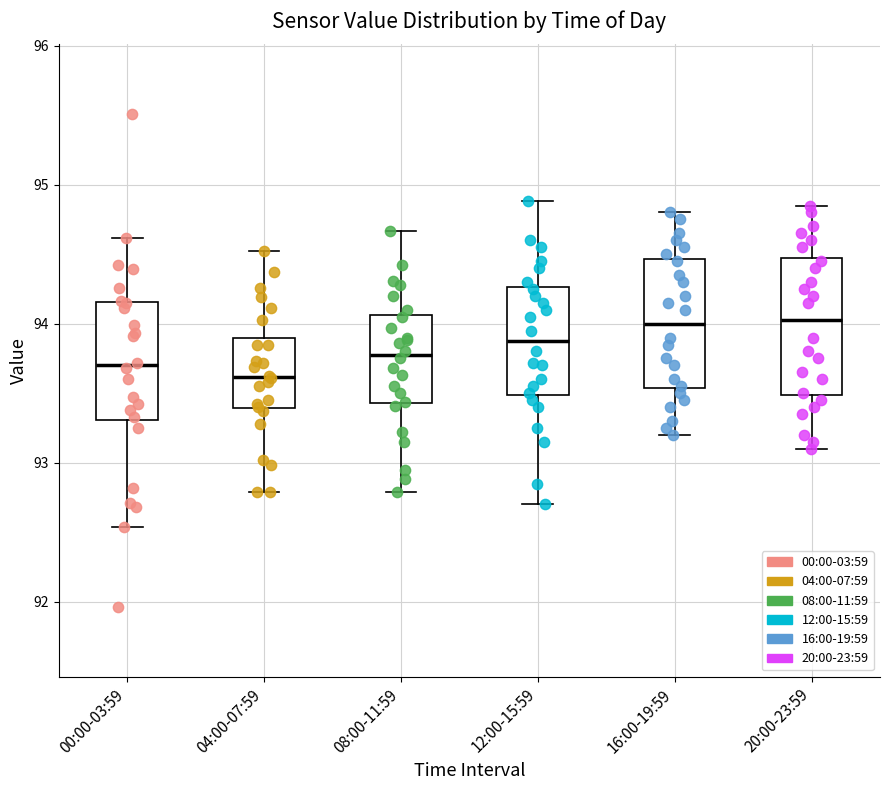

Reading left to right, read every box against the y-axis: the position of its median line, the range the box covers, and the ends of its whiskers. The values are not printed on the chart, so give them approximately, as read against the axis.

00:00-03:59: median 93.7, box 93.3 to 94.2, whiskers 92.5 to 94.6
04:00-07:59: median 93.6, box 93.4 to 93.9, whiskers 92.8 to 94.5
08:00-11:59: median 93.8, box 93.4 to 94.1, whiskers 92.8 to 94.7
12:00-15:59: median 93.9, box 93.5 to 94.3, whiskers 92.7 to 94.9
16:00-19:59: median 94.0, box 93.5 to 94.5, whiskers 93.2 to 94.8
20:00-23:59: median 94.0, box 93.5 to 94.5, whiskers 93.1 to 94.9